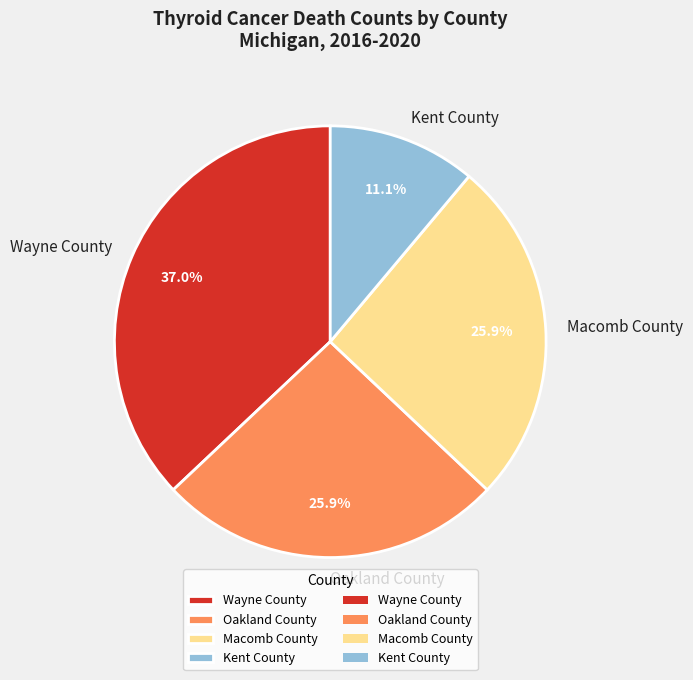

Which slice is the largest?

Wayne County